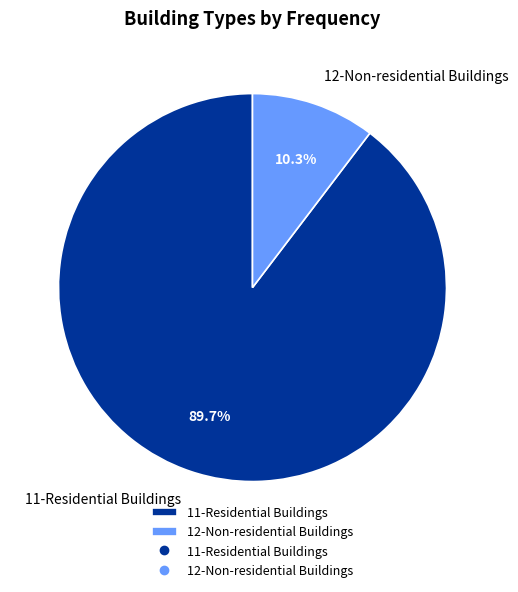

True or false: 12-Non-residential Buildings accounts for 1% of the total.

False